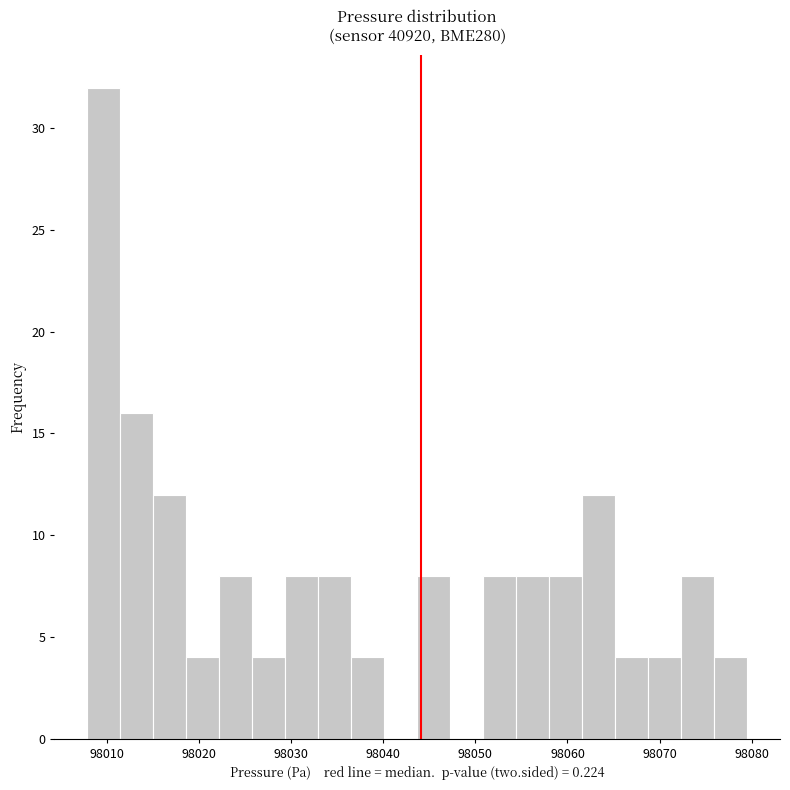

Read against the x-axis, roughly where is the centre of the tallest bar?

98010